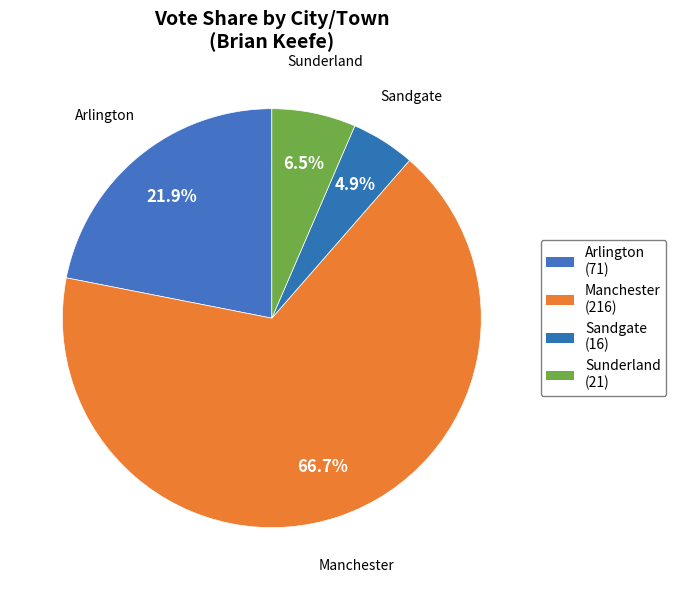

To the nearest percent, what percentage of the pie is Manchester?

67%